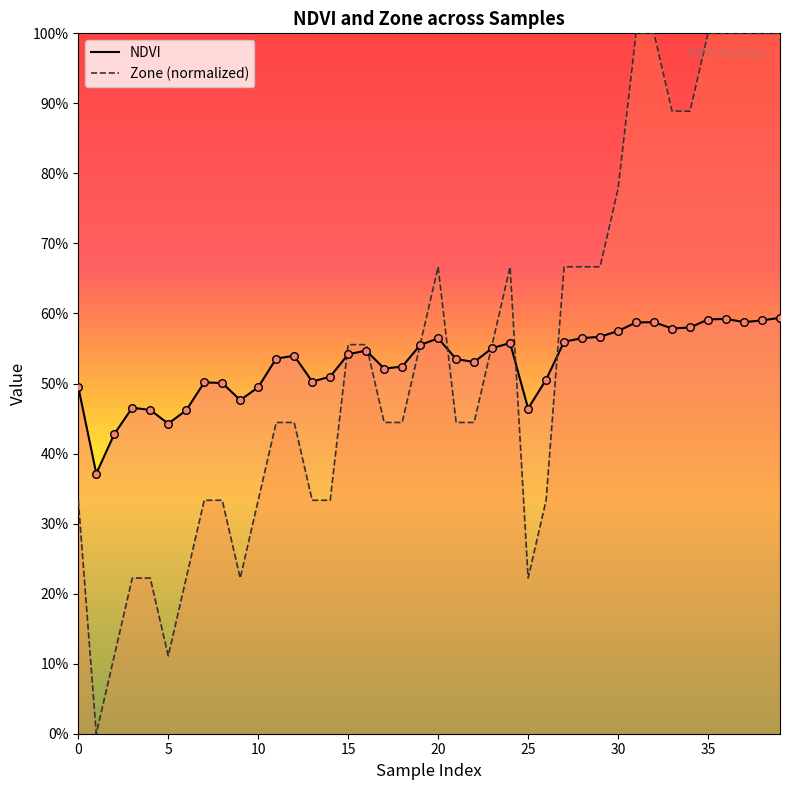

Which series contains the highest Y value?

Zone (normalized)